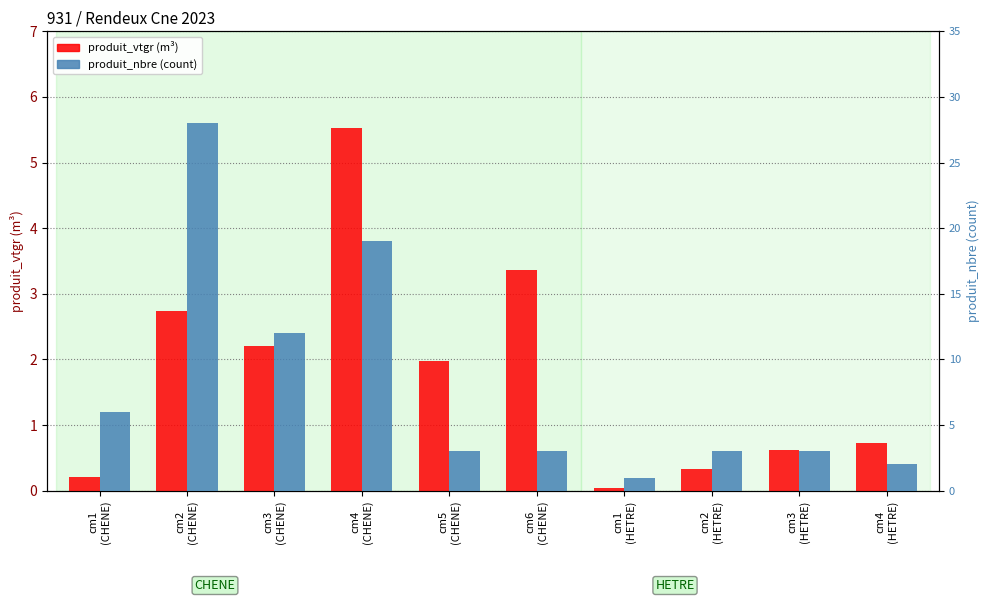

Between cm2
(HETRE) and cm5
(CHENE), which is larger?

cm5
(CHENE)